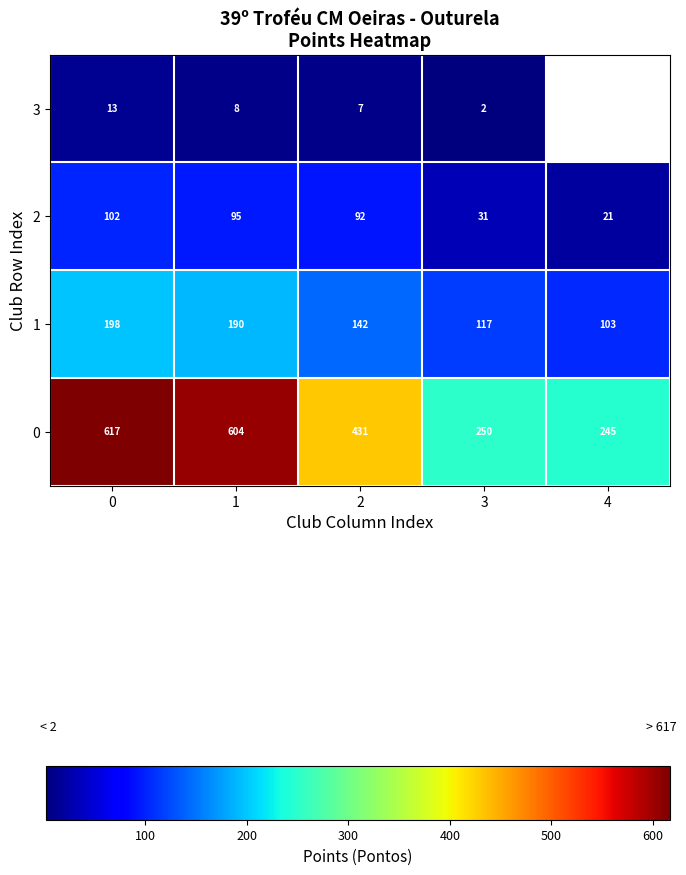

How many data points in 2 are less than 92?

2